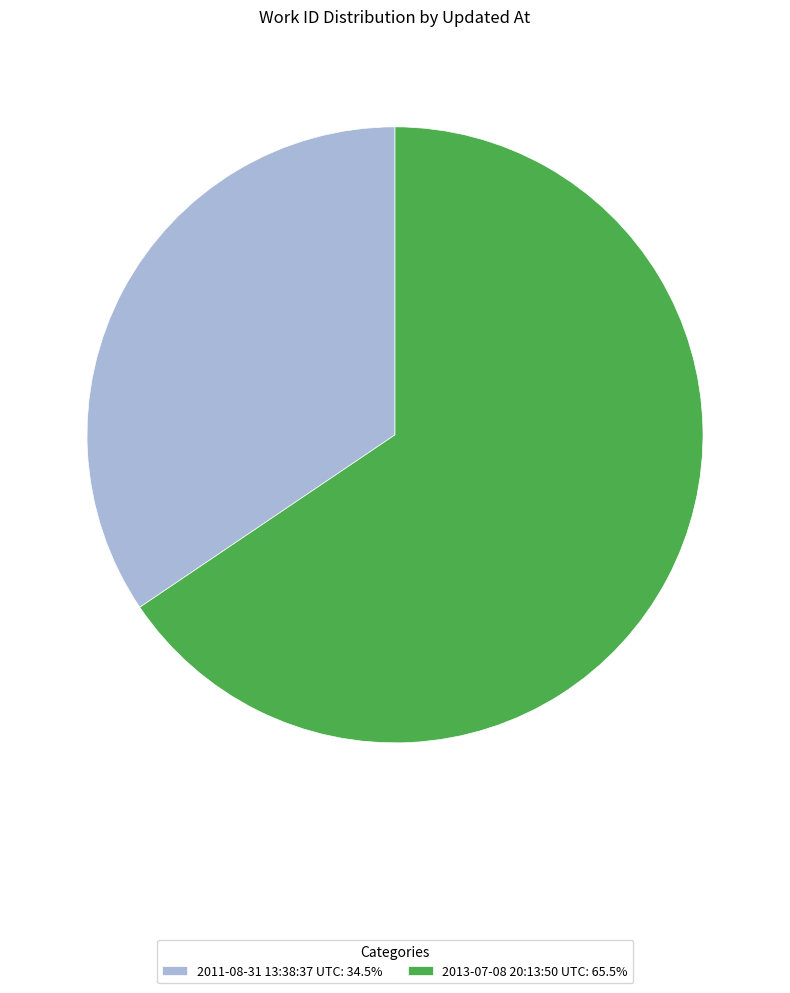

Is the sum of 2013-07-08 20:13:50 UTC: 65.5% and 2011-08-31 13:38:37 UTC: 34.5% greater than half?

Yes